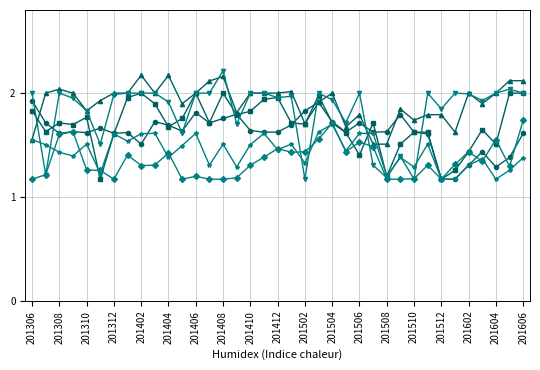

True or false: Numeracy High has a value of 1.6 at 201306.

True